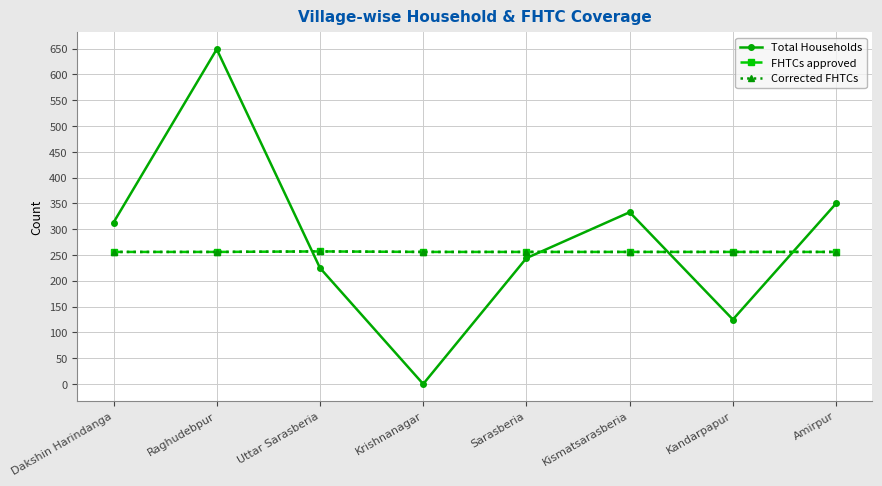

Does the chart have visible grid lines?

Yes